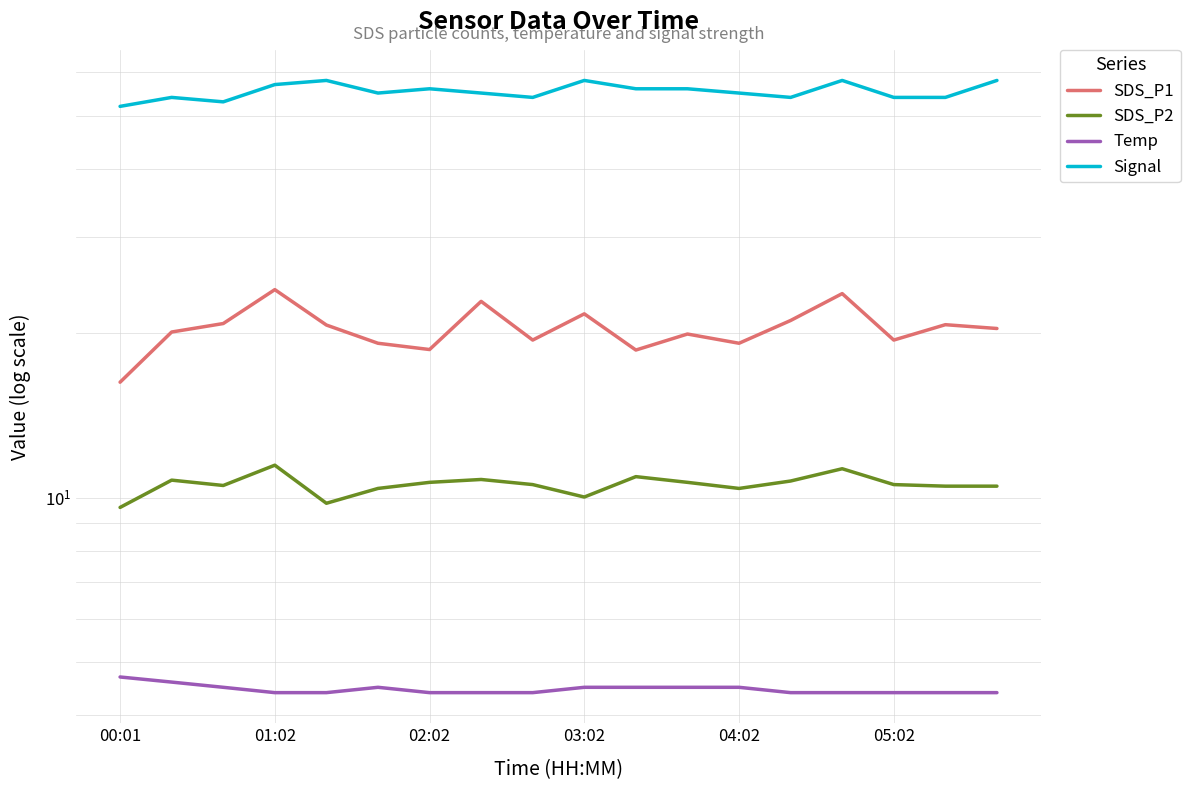

What is the difference between the highest and lowest values at 7?

50.6